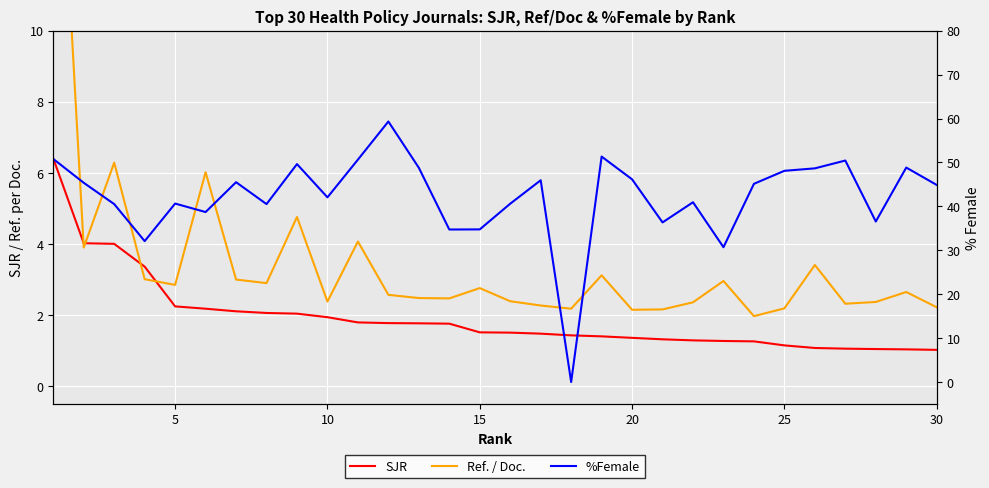

What is the difference between the maximum and minimum values in the %Female series?

59.3